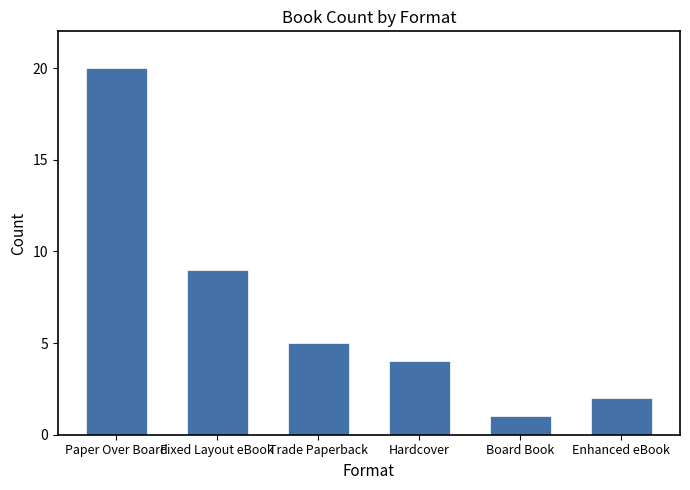

Which has a higher value, Enhanced eBook or Paper Over Board?

Paper Over Board